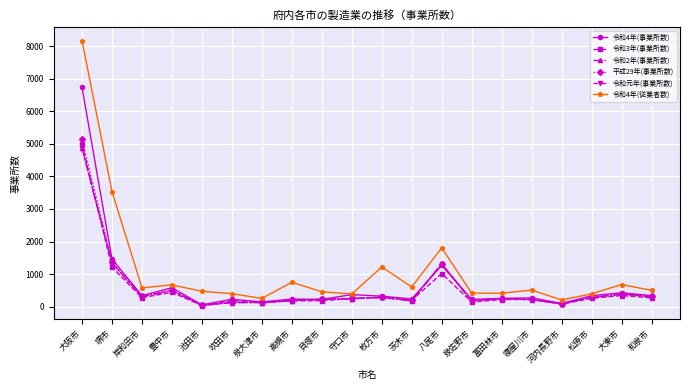

The value of 令和元年(事業所数) at 大阪市 is 7057.5. True or false?

False